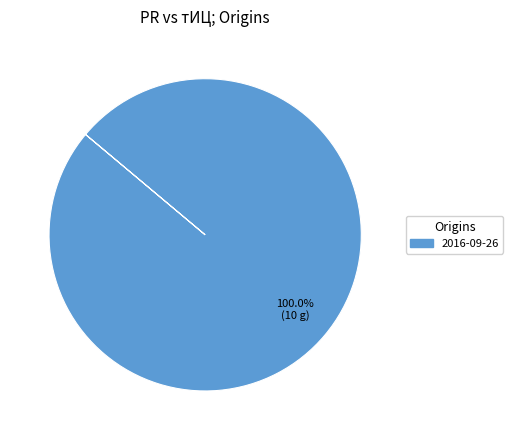

What is the majority slice?

2016-09-26